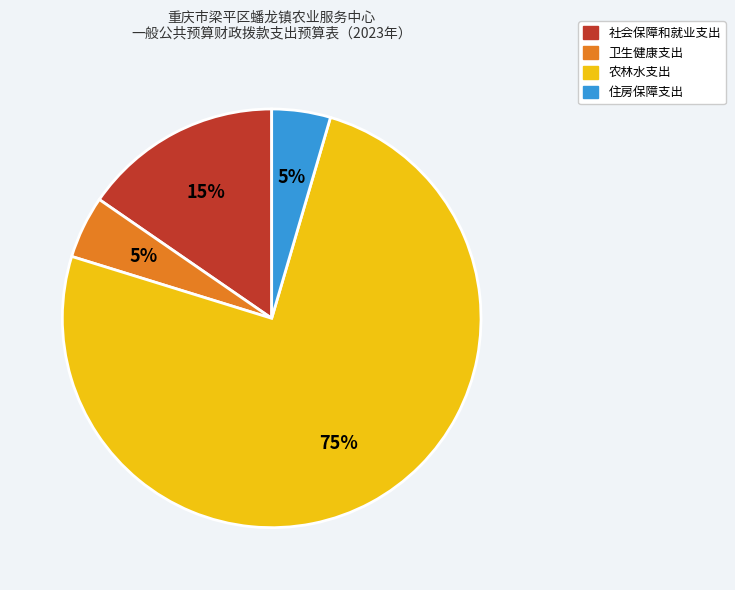

How many segments does this pie chart have?

4